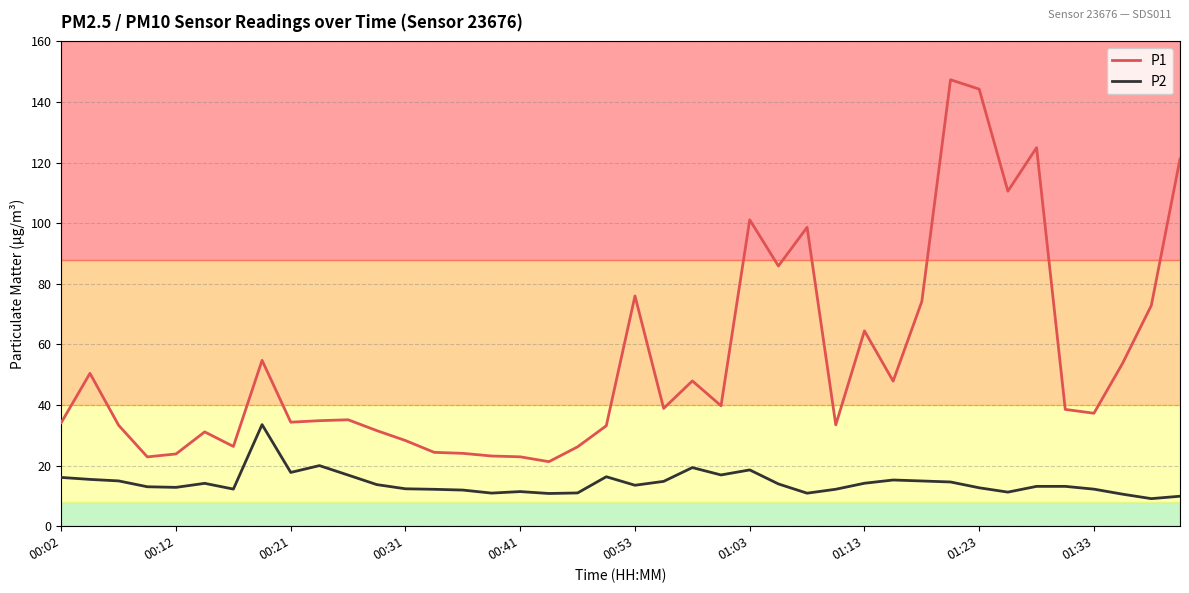

List the series in order of their overall mean, highest first.

P1, P2